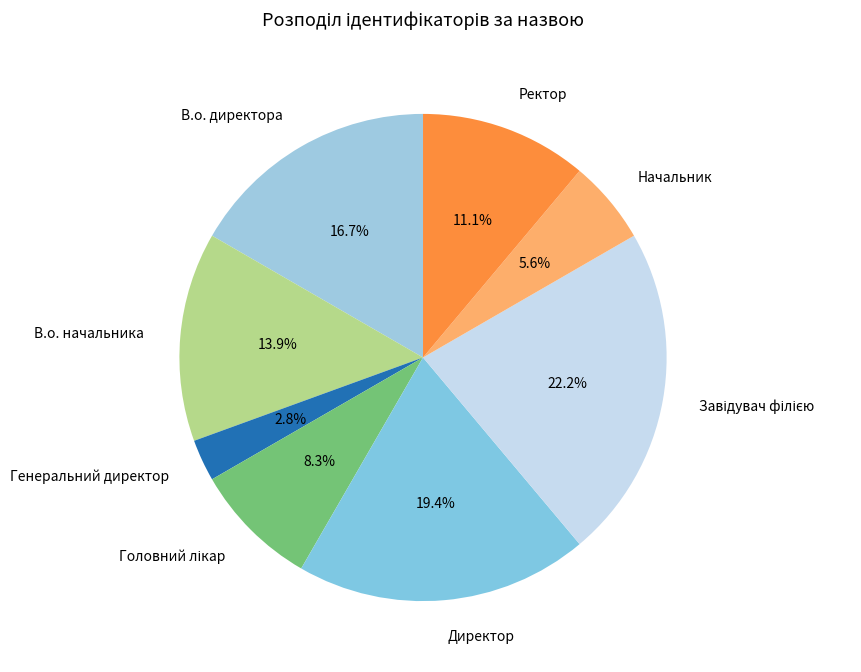

To the nearest percent, what percentage of the pie is Ректор?

11%